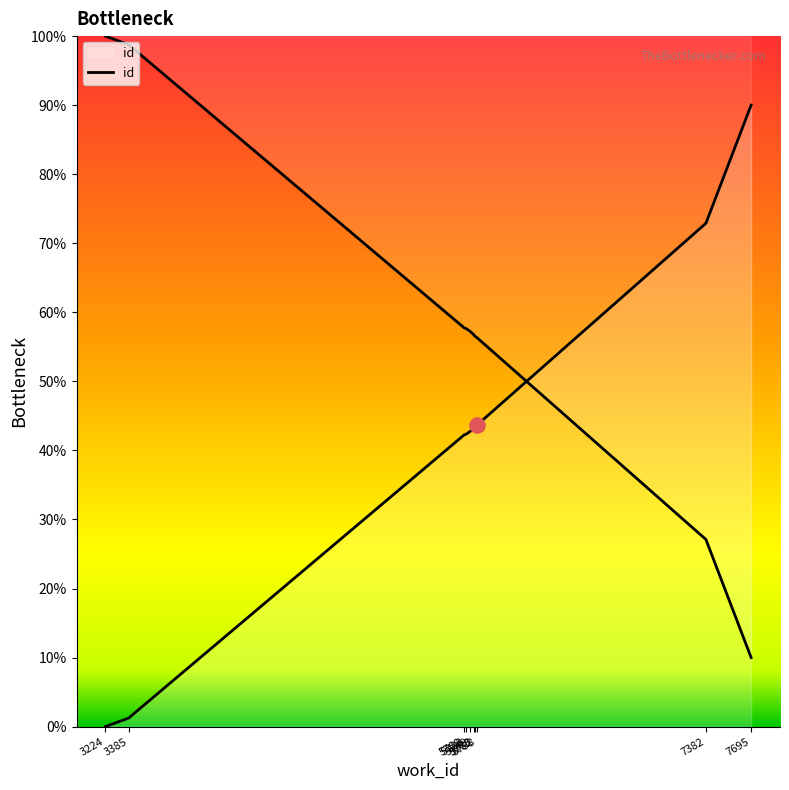

Which has a higher value, 5709 or 5782?

5782